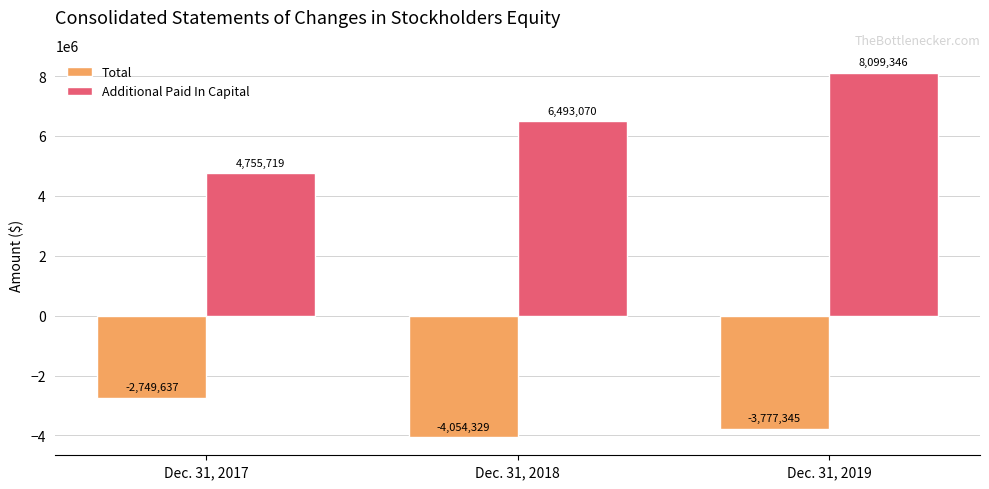

Which category has the highest value across all series?

Dec. 31, 2019